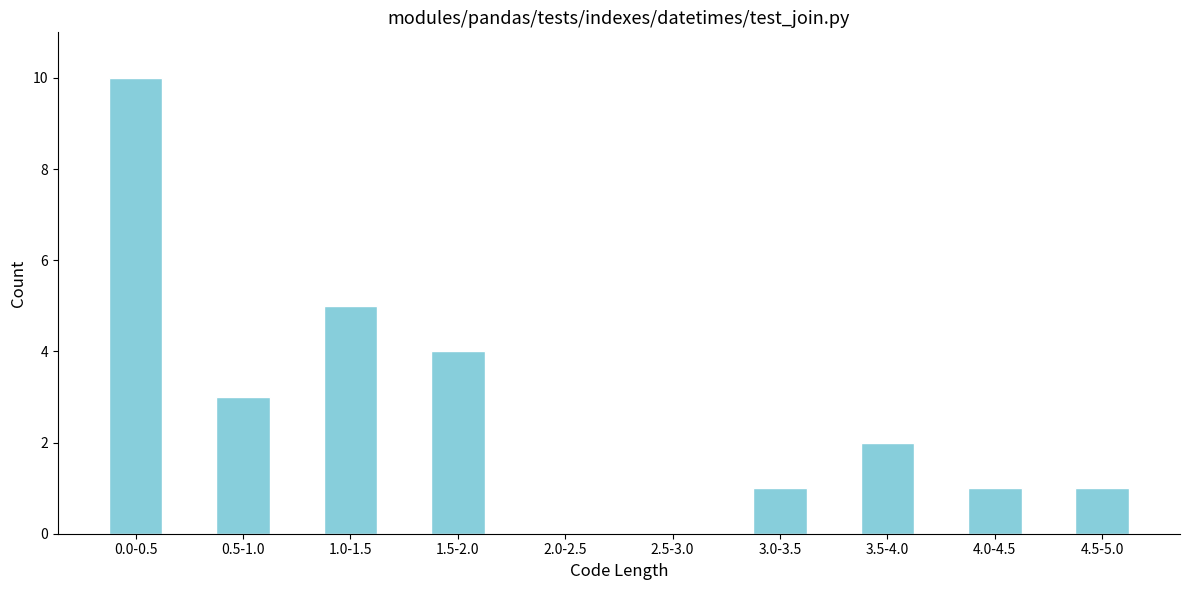

Reading left to right, what are all the values shown in this chart?

0.0-0.5=10	0.5-1.0=3	1.0-1.5=5	1.5-2.0=4	2.0-2.5=0	2.5-3.0=0	3.0-3.5=1	3.5-4.0=2	4.0-4.5=1	4.5-5.0=1